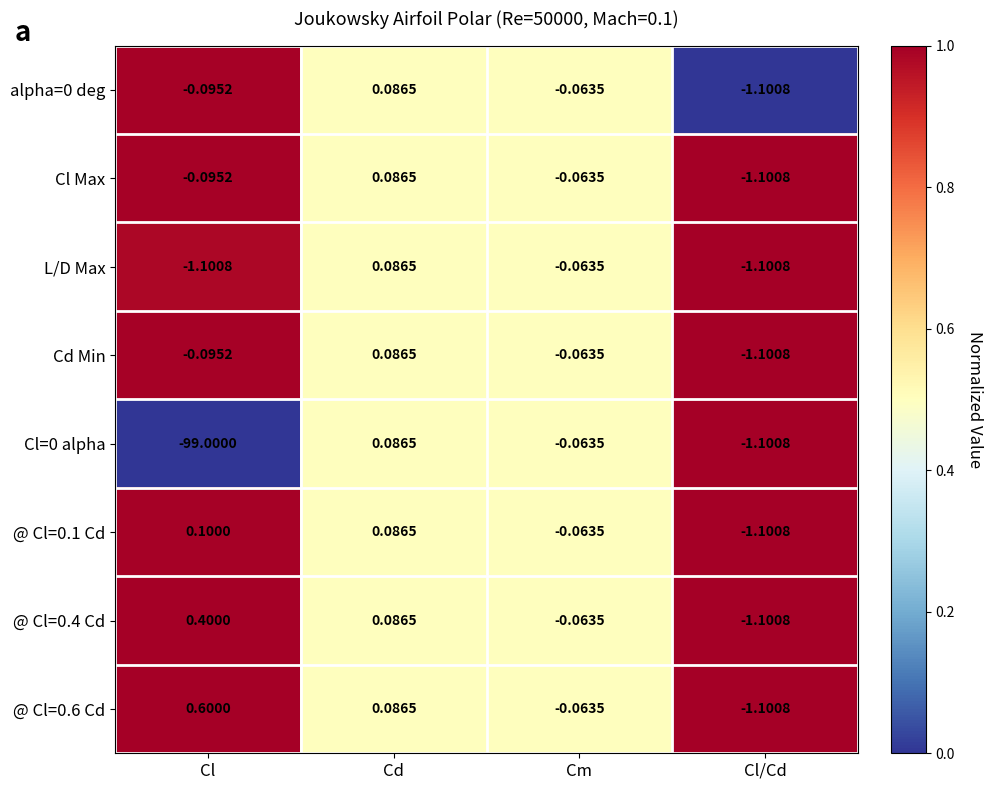

Is the value of alpha=0 deg at Cd greater than the value of L/D Max at Cl/Cd?

Yes